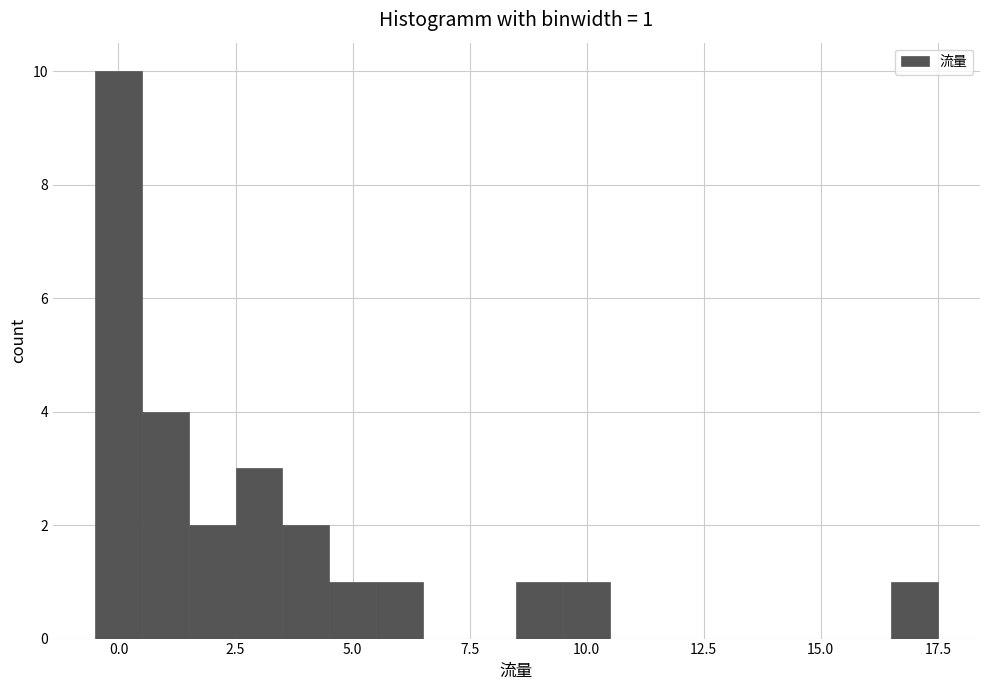

Read against the x-axis, roughly where is the centre of the tallest bar?

0.0